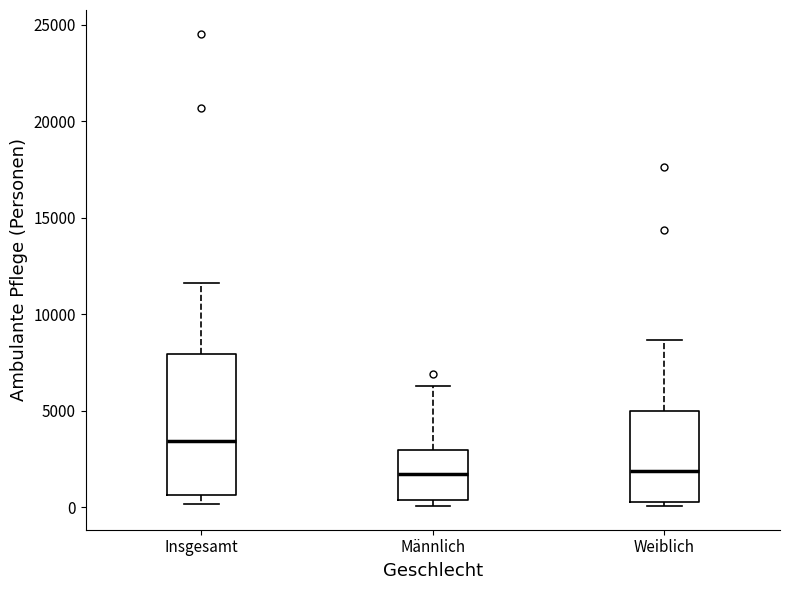

Comparing the boxes themselves (not the whiskers), which one is the tallest?

Insgesamt